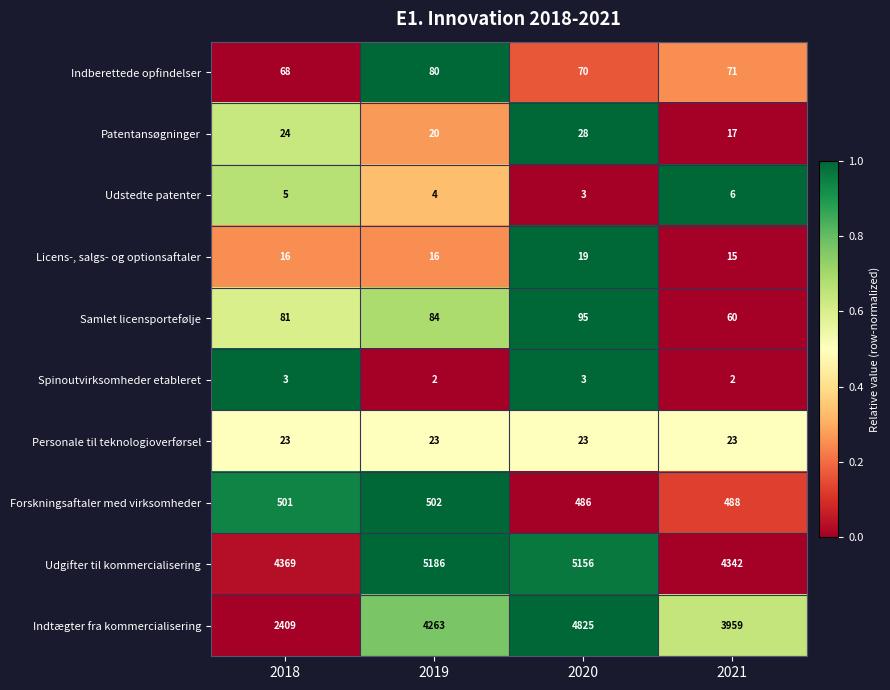

What is the sum of all Indtægter fra kommercialisering values?

15456